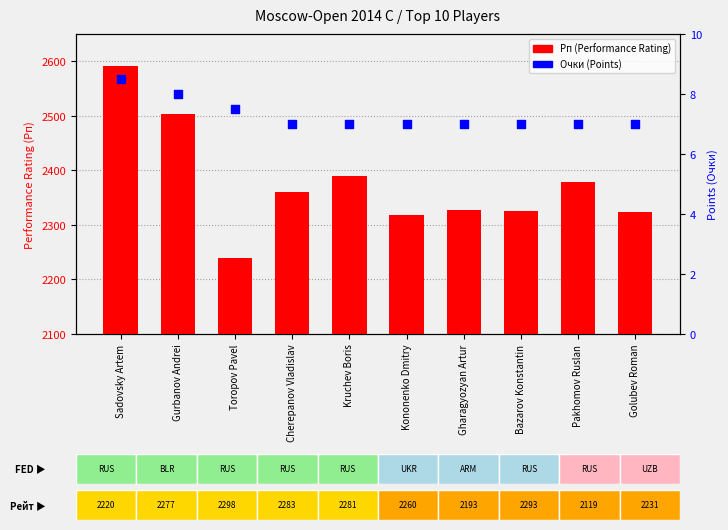

Which series contains the highest Y value?

Рп (Performance Rating)